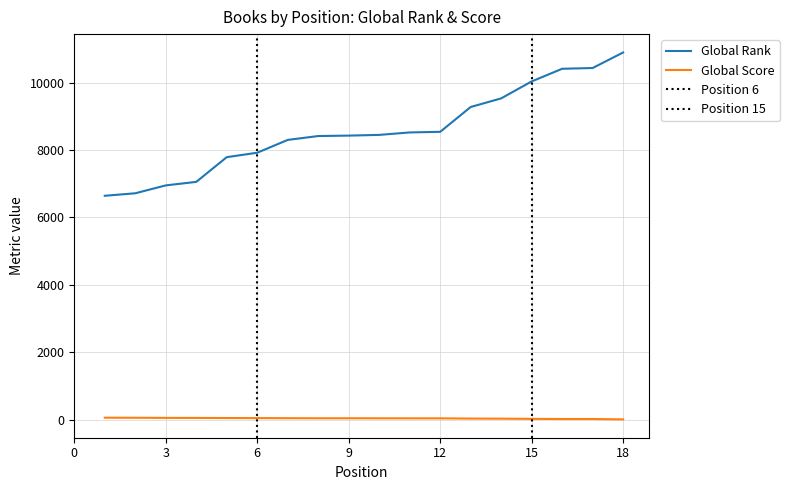

The Global Score series shows 21 at 5. True or false?

False